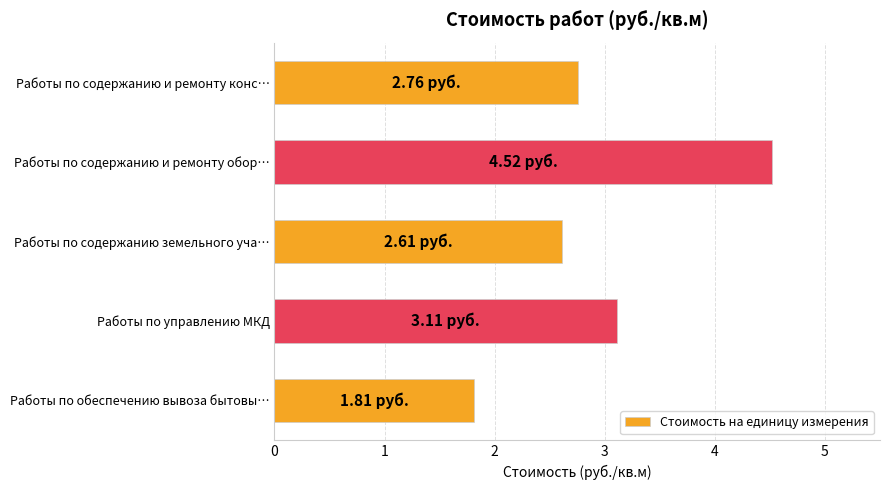

What is the ratio of the value at Работы по содержанию земельного уча… to the value at Работы по управлению МКД?

0.8